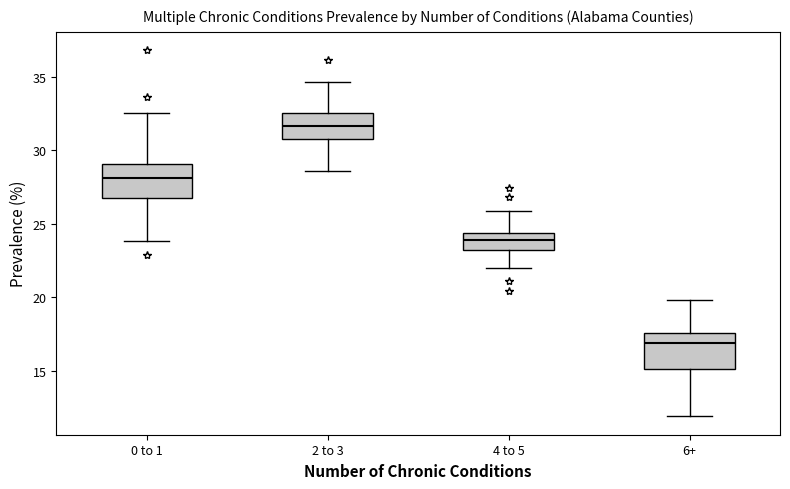

Where does the median line of the box for 0 to 1 sit on the y-axis? The values are not printed on the chart, so give them approximately, as read against the axis.

28.0